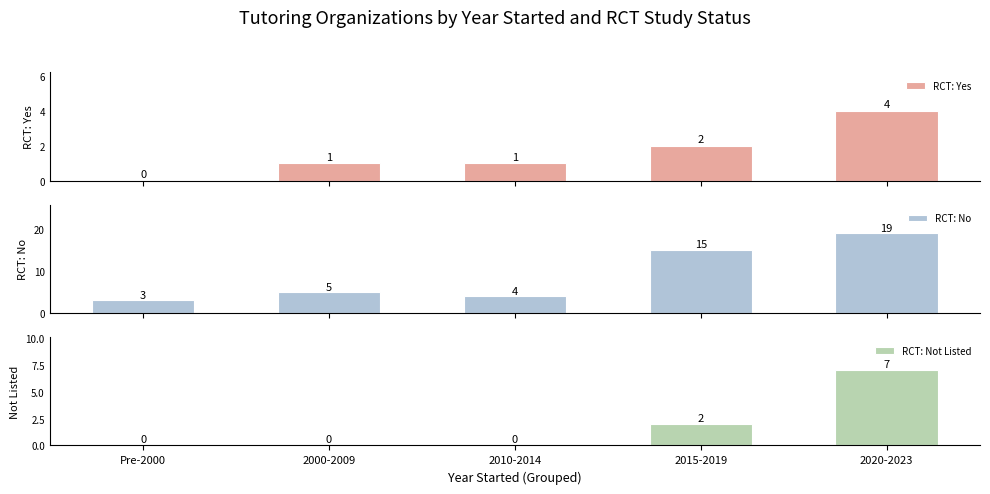

What position from the left is 2010-2014?

3